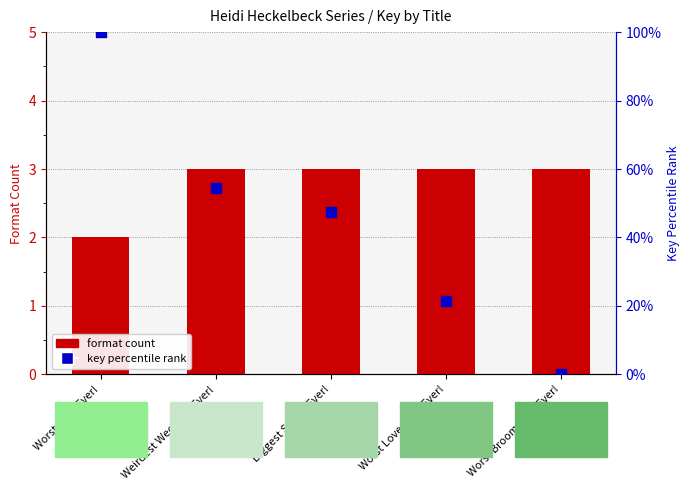

What are all the series names shown in the legend?

format count, key percentile rank